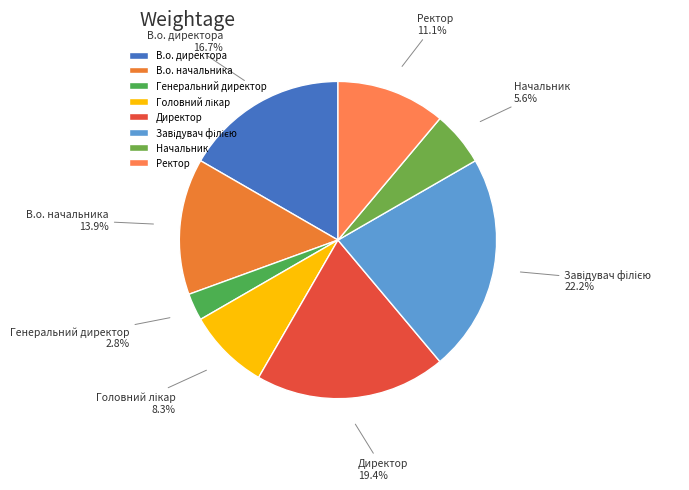

How many segments does this pie chart have?

8